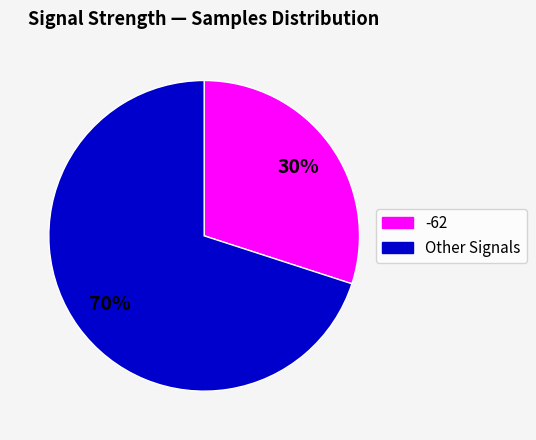

What is the largest slice in the pie chart?

Other Signals